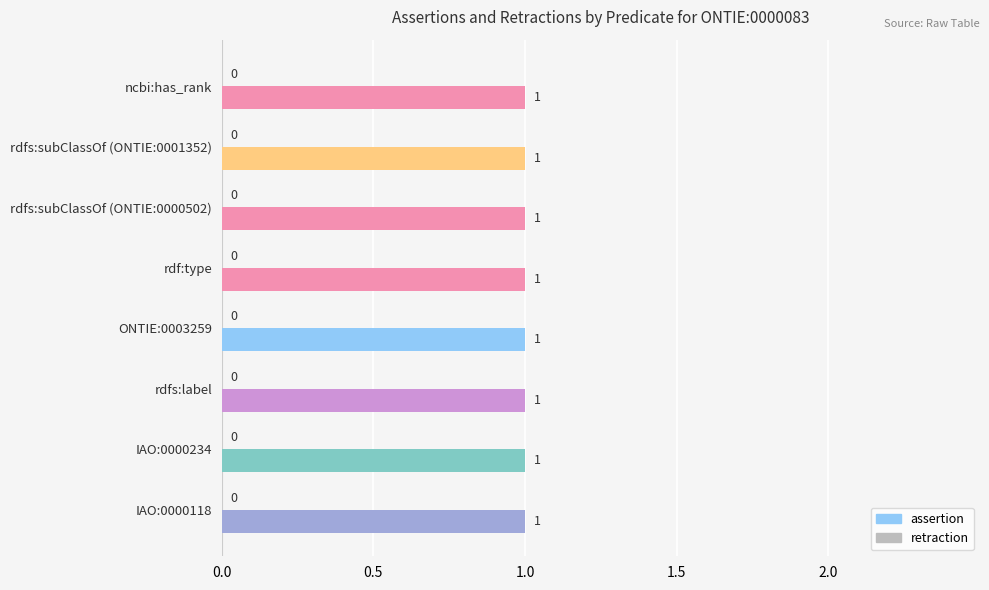

Reading left to right, extract all data points from this chart.

assertion: 1	1	1	1	1	1	1	1
retraction: 0	0	0	0	0	0	0	0